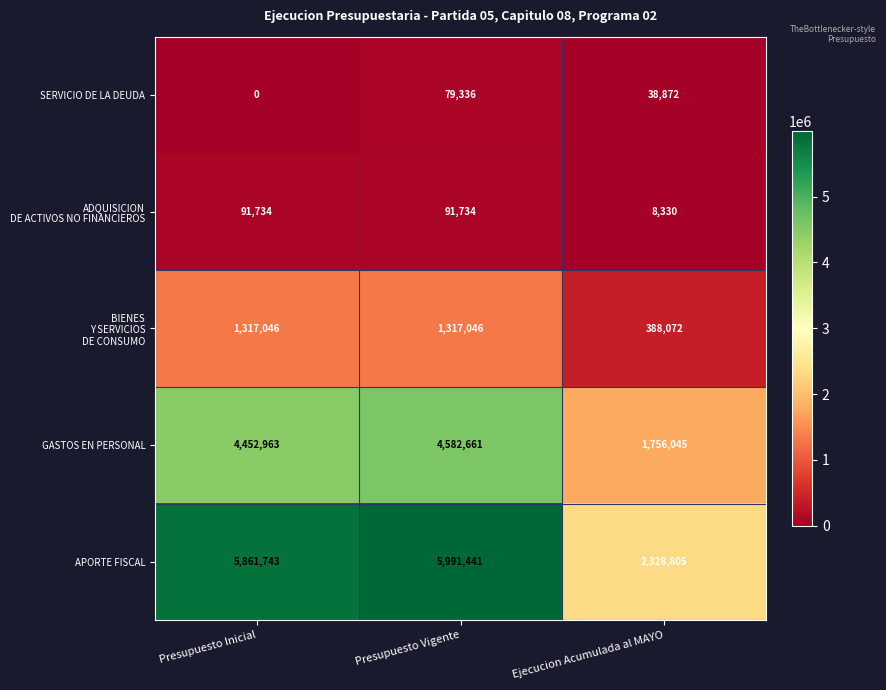

How many series are shown in this chart?

5